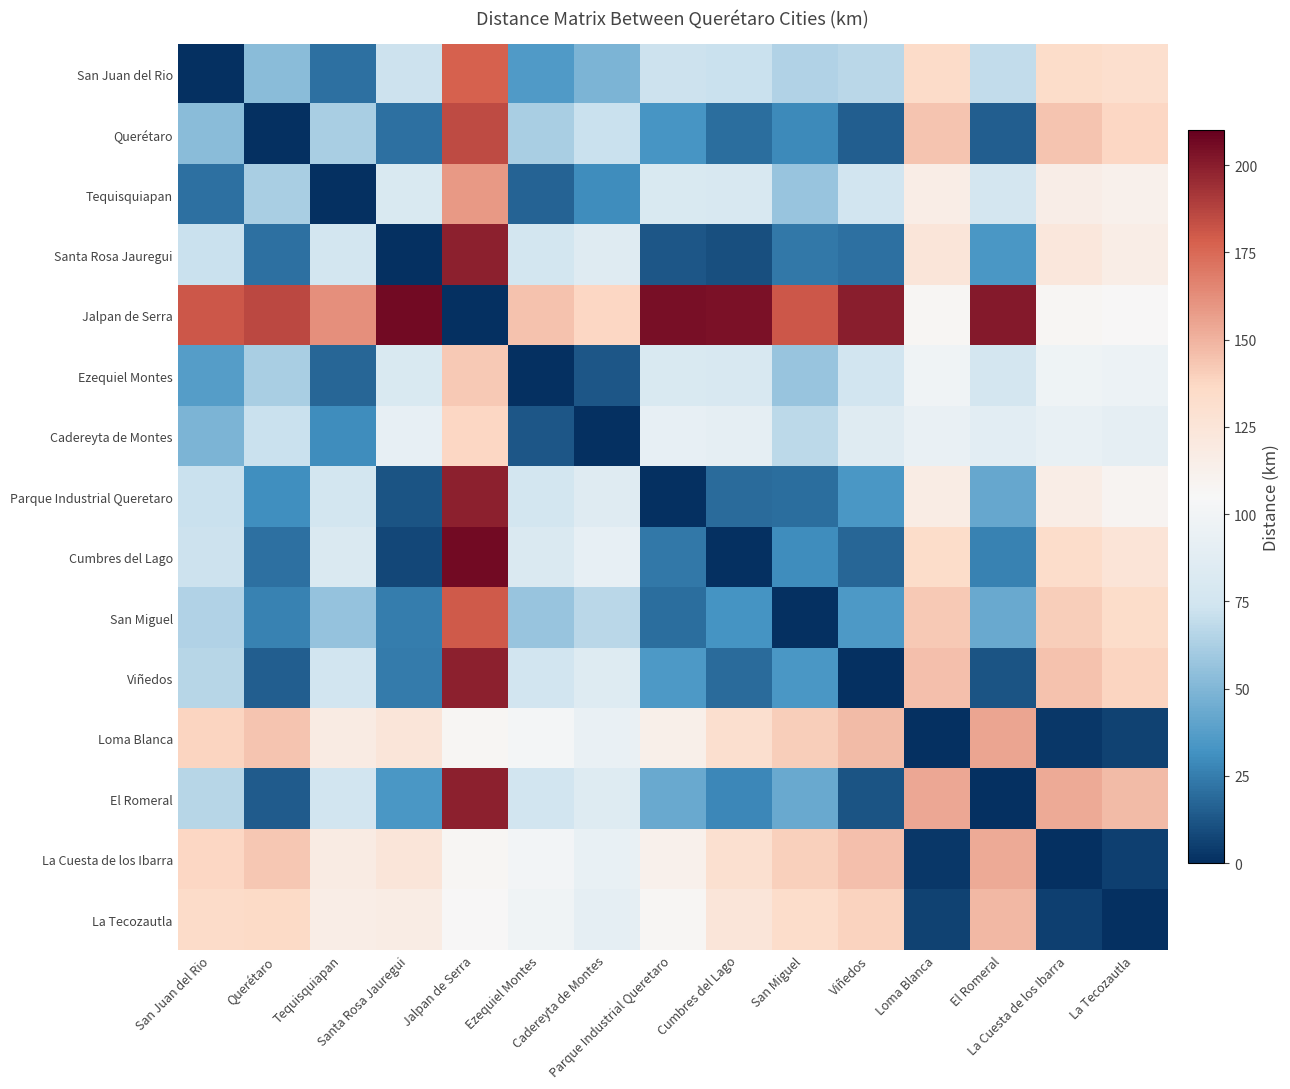

How many series are shown in this chart?

15